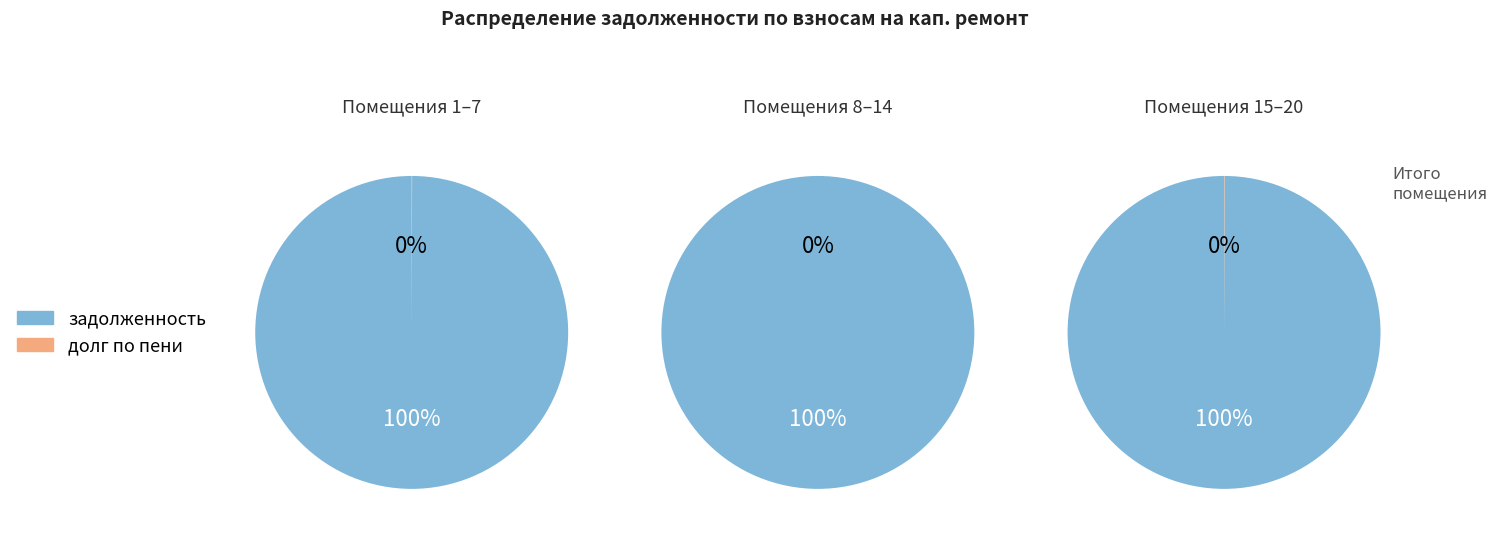

True or false: 6 accounts for 10% of the total.

False